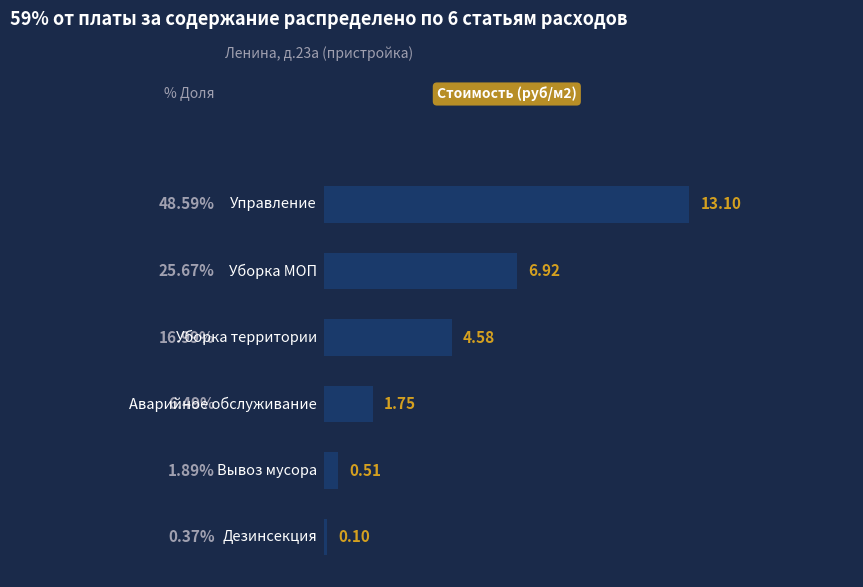

What is the maximum value shown in the chart?

13.1